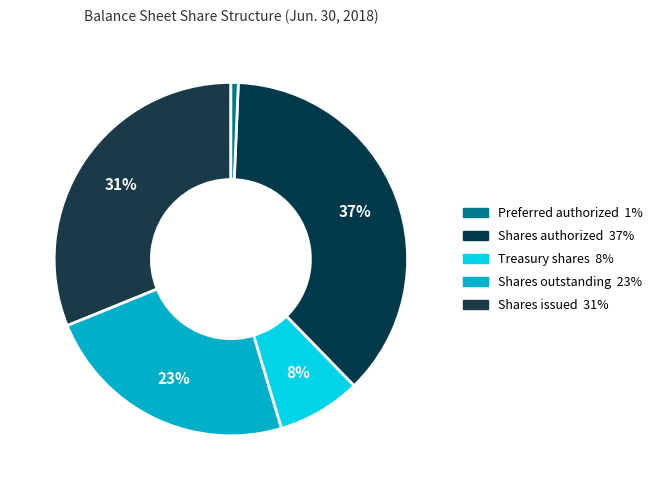

What is the smallest slice in the pie chart?

Preferred stock, shares authorized